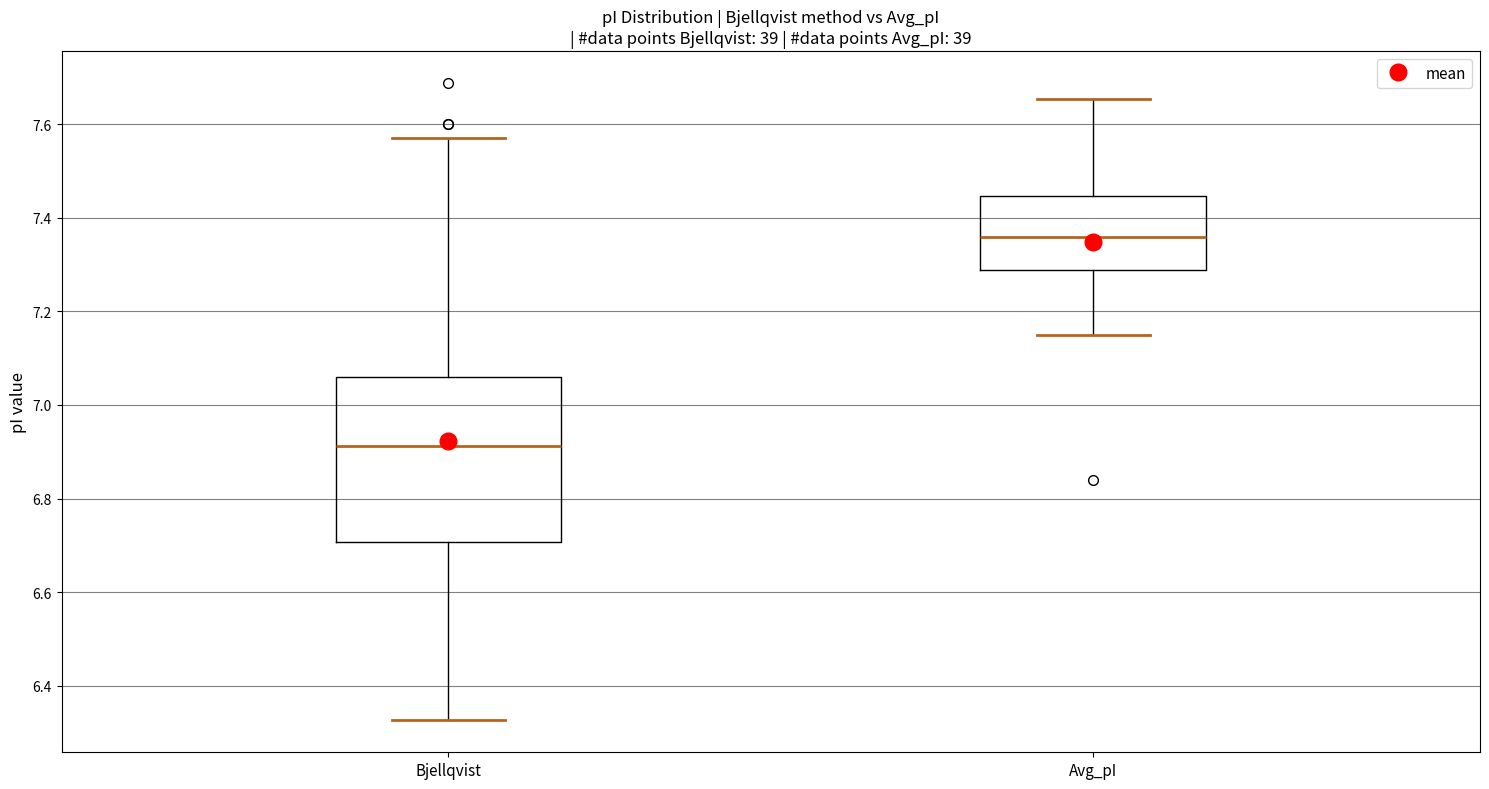

Reading left to right, read every box against the y-axis: the position of its median line, the range the box covers, and the ends of its whiskers. The values are not printed on the chart, so give them approximately, as read against the axis.

Bjellqvist: median 6.92, box 6.70 to 7.06, whiskers 6.32 to 7.58
Avg_pI: median 7.36, box 7.28 to 7.44, whiskers 7.14 to 7.66